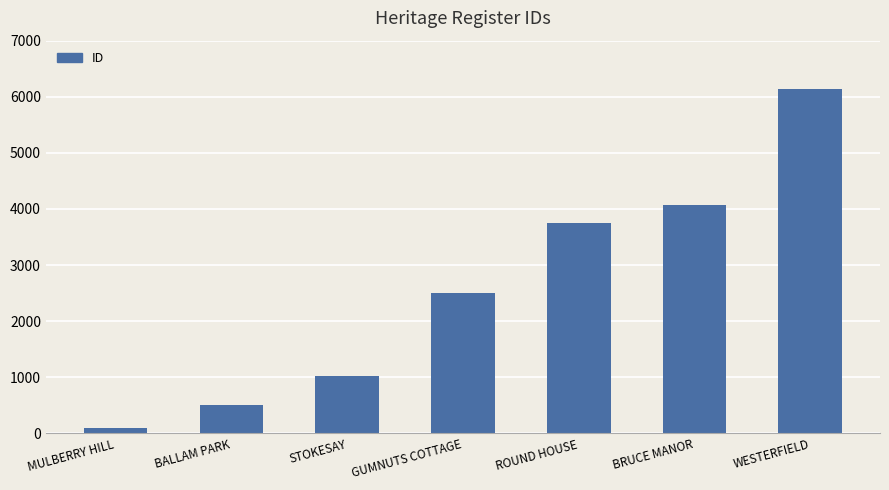

What is the value of the 3rd bar from the left?

1015